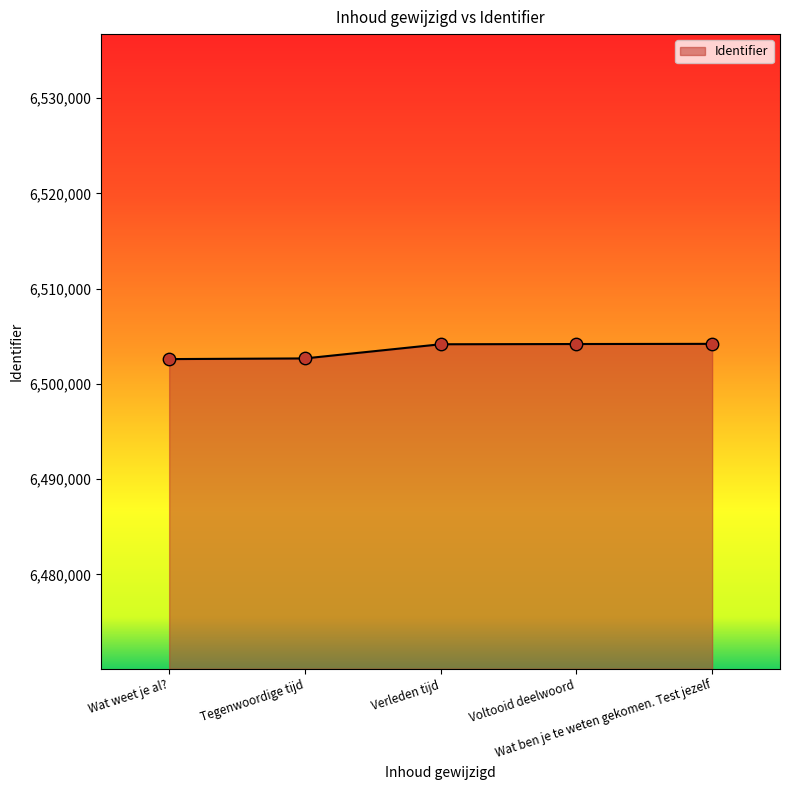

What is the change in value from Voltooid deelwoord to Wat ben je te weten gekomen. Test jezelf?

+18